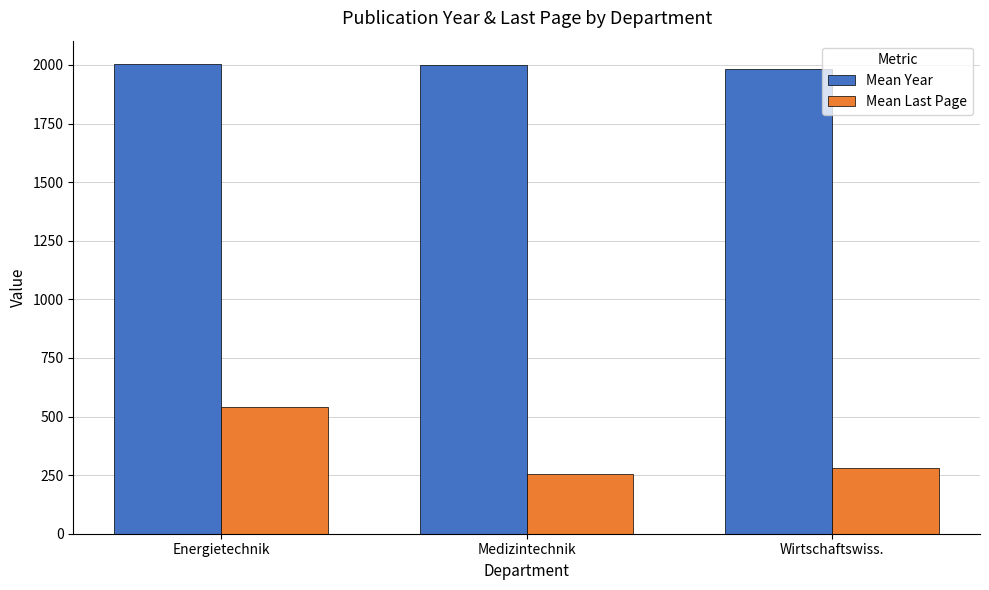

What is the maximum value shown in the chart?

2003.2